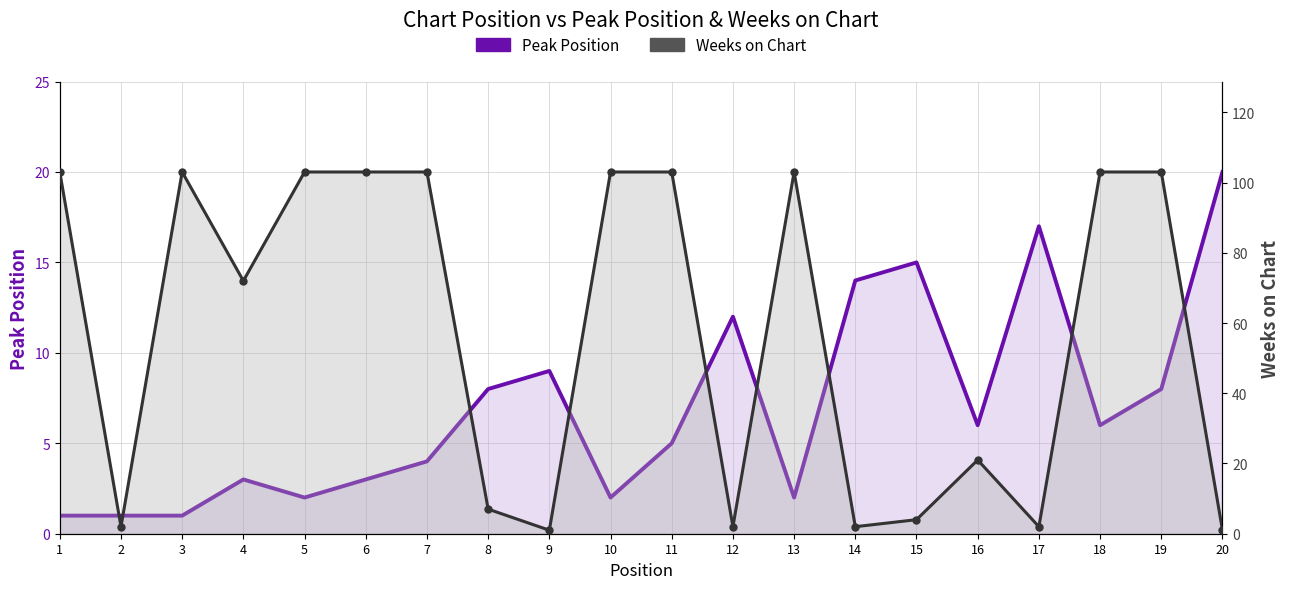

Between 5 and 12, which is larger?

12